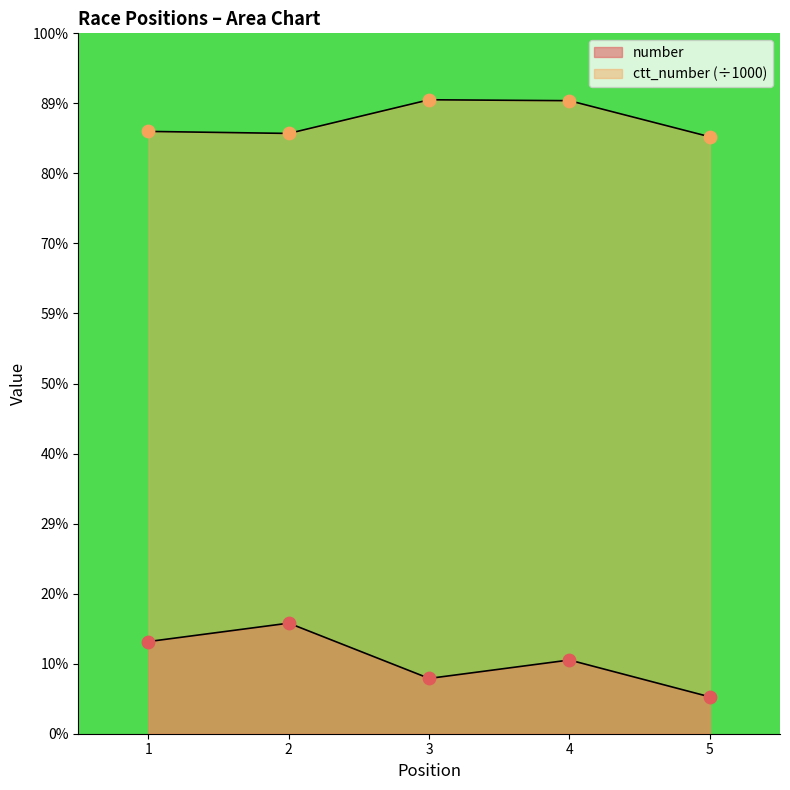

Which series has the largest Y range (max minus min)?

number